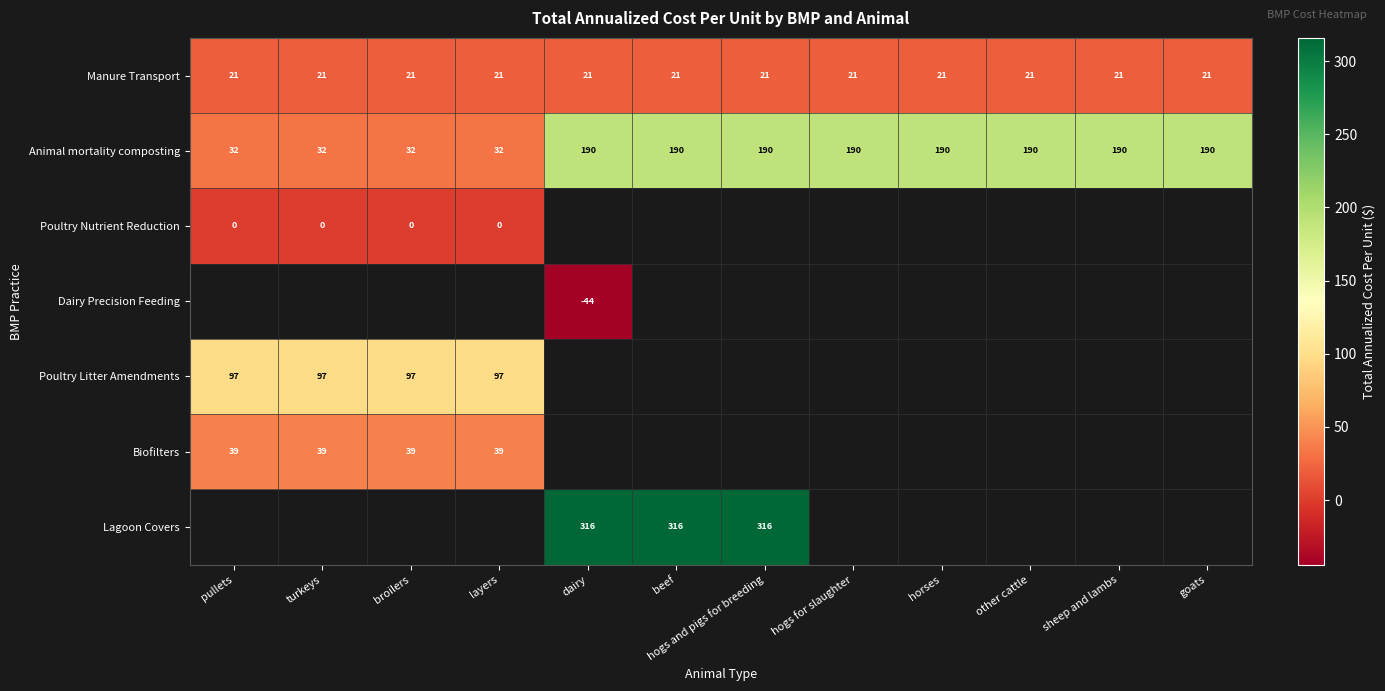

What is the spread (max minus min) of values at goats?

169.7